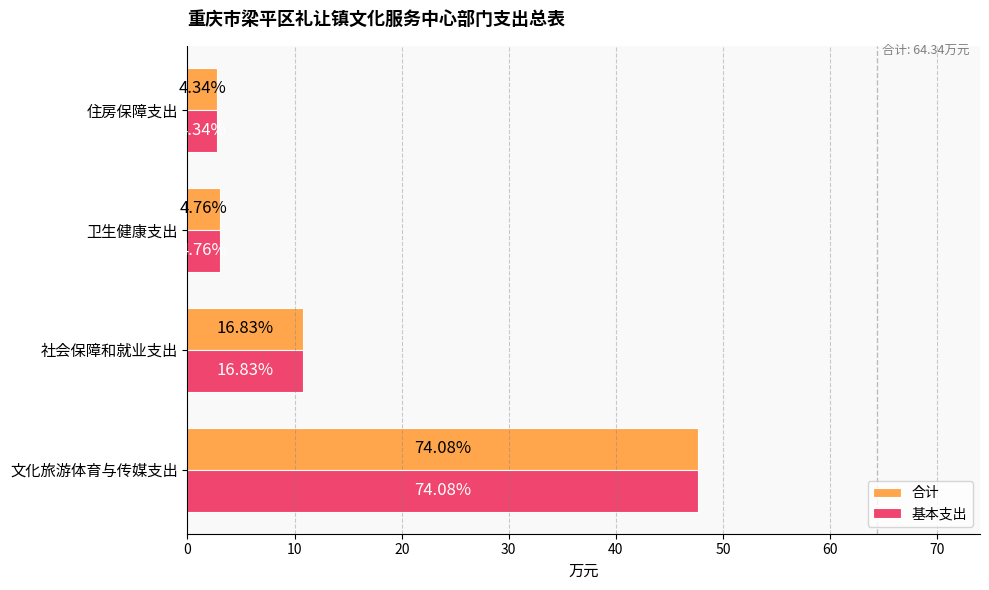

What is the value of the 合计 bar at the 2nd from the left?

10.8